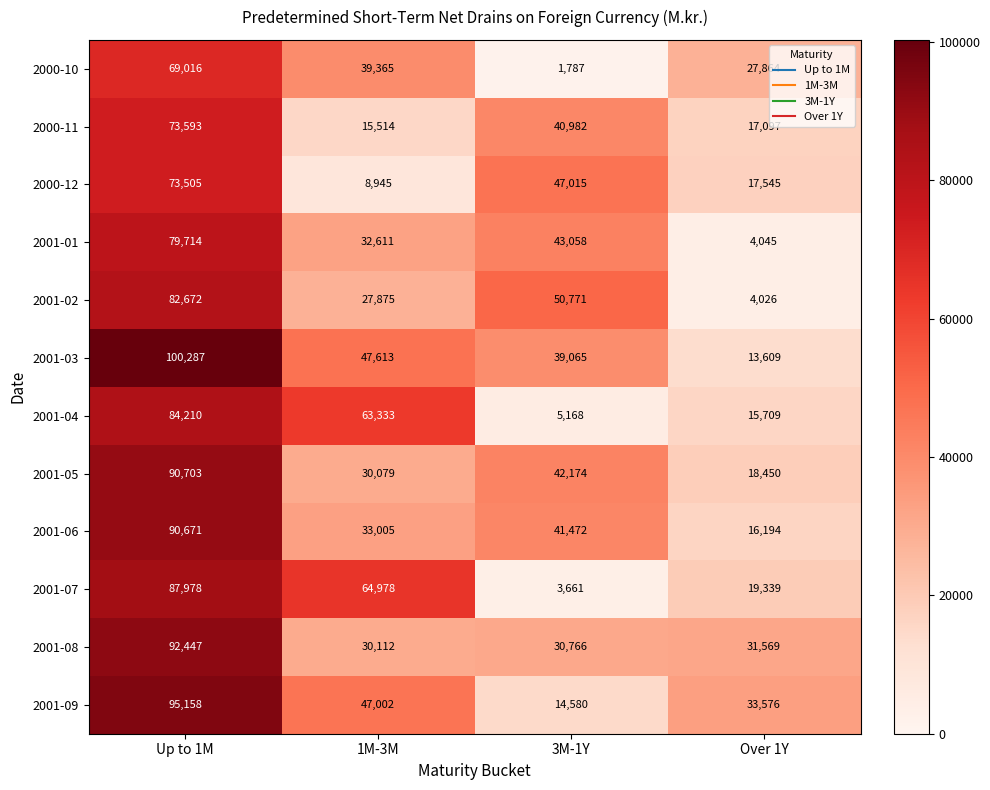

How many data points in 2001-09 are less than 47002?

2